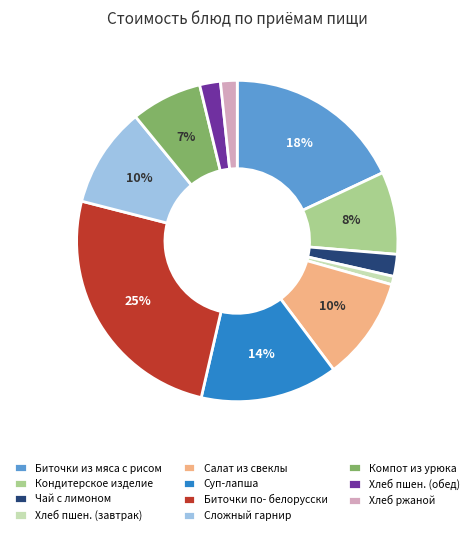

Combined, do Хлеб ржаной and Сложный гарнир account for over 50%?

No